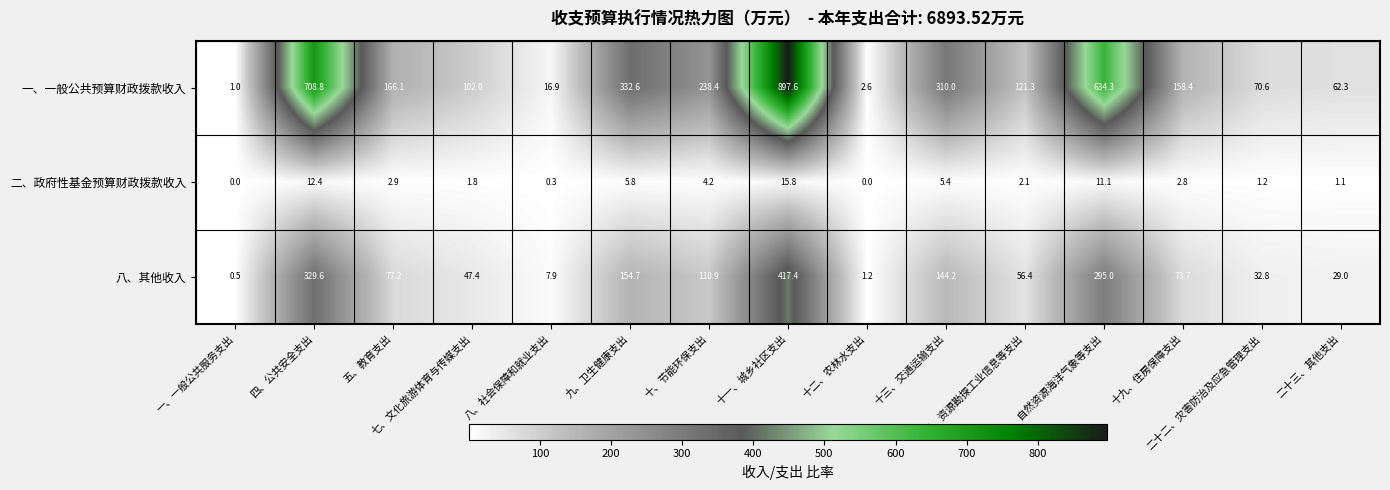

What is the difference between the maximum and second lowest values in the 一、一般公共预算财政拨款收入 series?

895.0